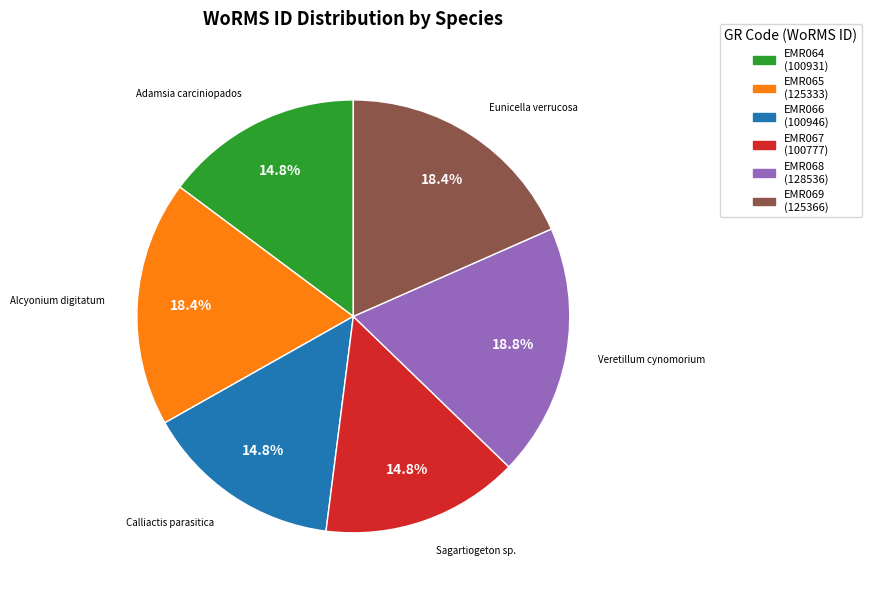

Does any single category account for the majority?

No